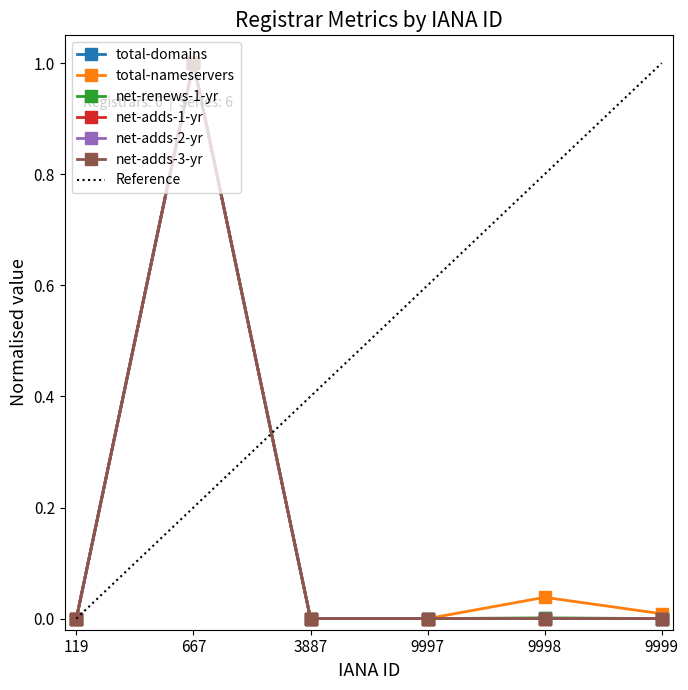

The total-nameservers series shows 1.3 at 667. True or false?

False